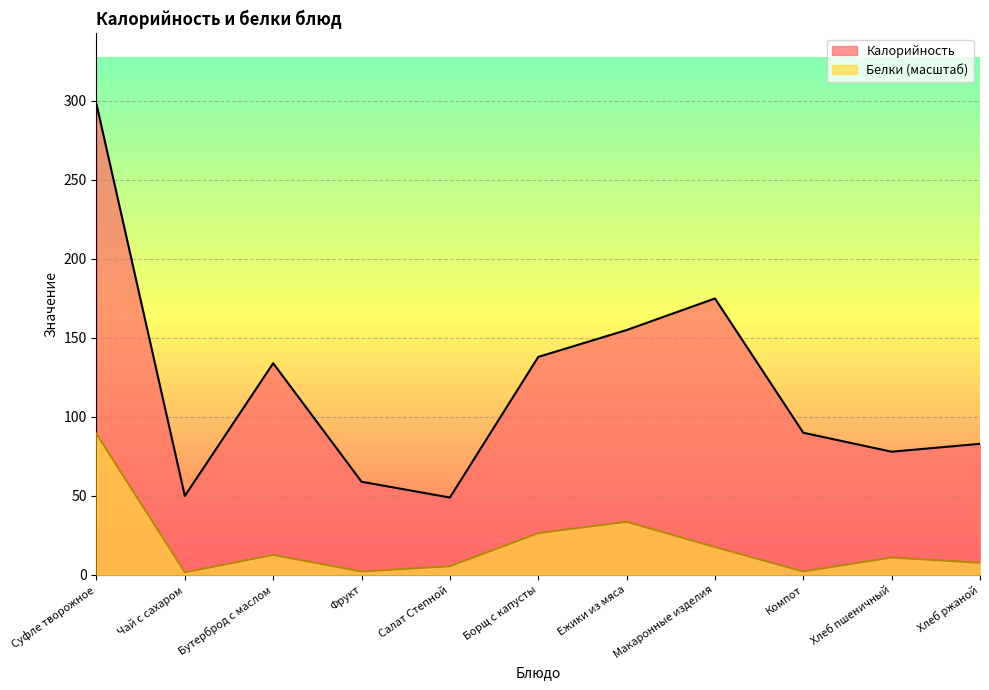

How many lines are shown in the chart?

2